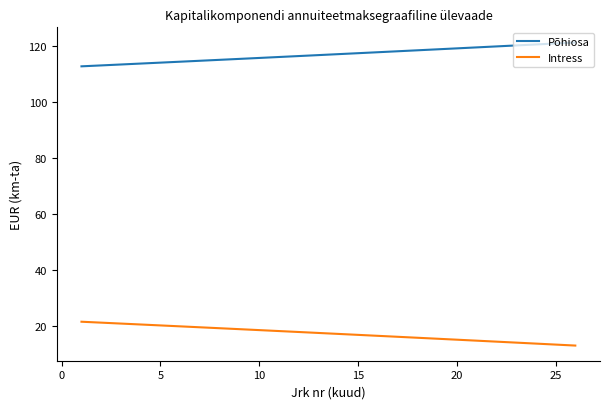

What are all the series names shown in the legend?

Põhiosa, Intress